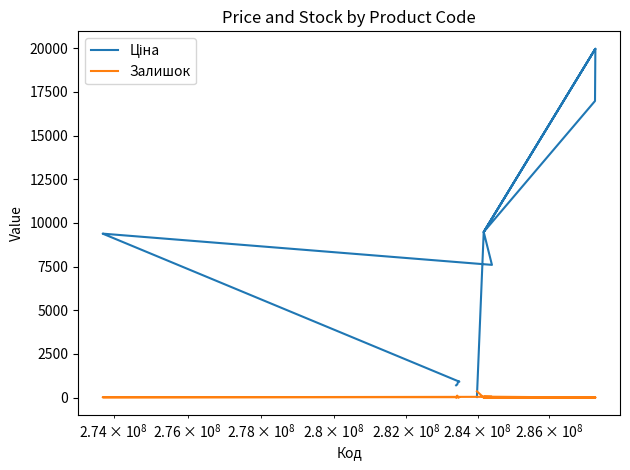

How many interior local valleys does the Ціна series have?

2